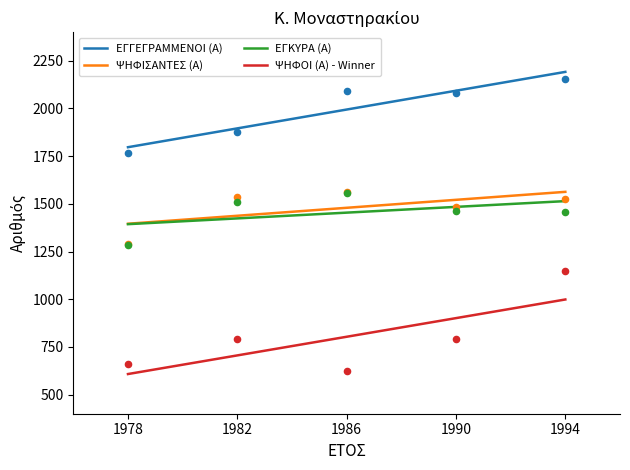

Which series has the largest total across all categories?

ΕΓΓΕΓΡΑΜΜΕΝΟΙ (Α)